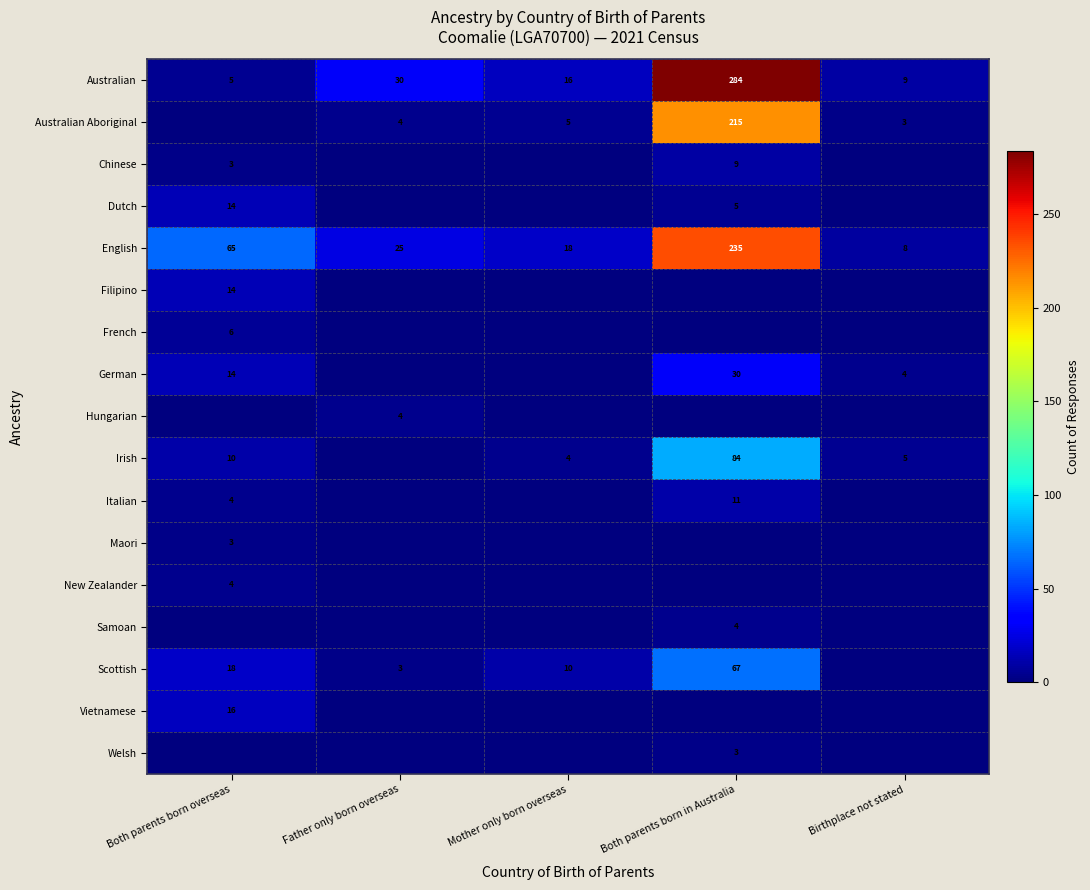

The value of Australian Aboriginal at Both parents born in Australia is 215. True or false?

True